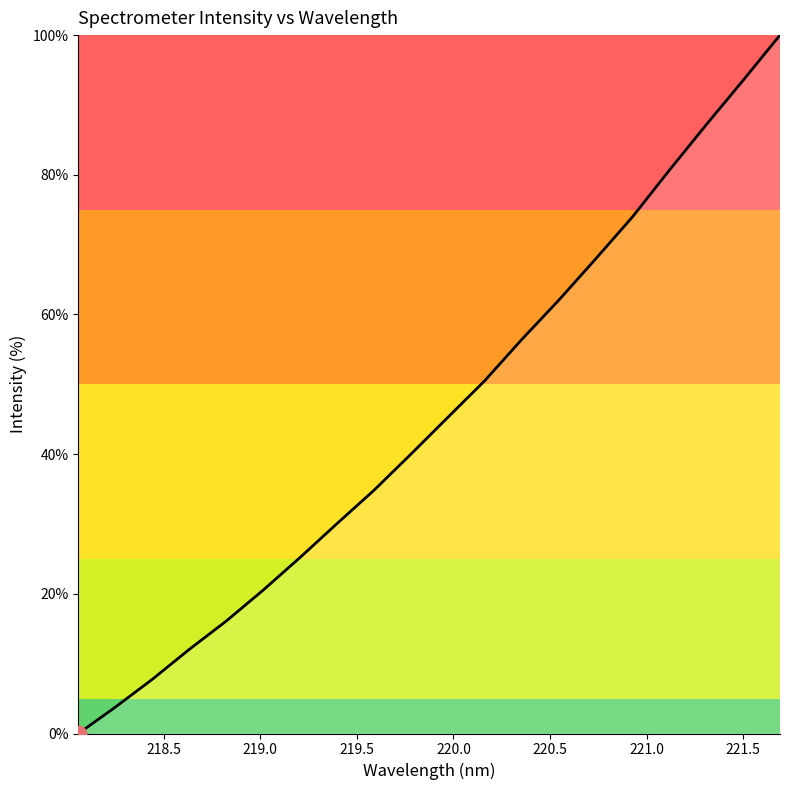

What is the difference between the maximum and minimum values?

100.0